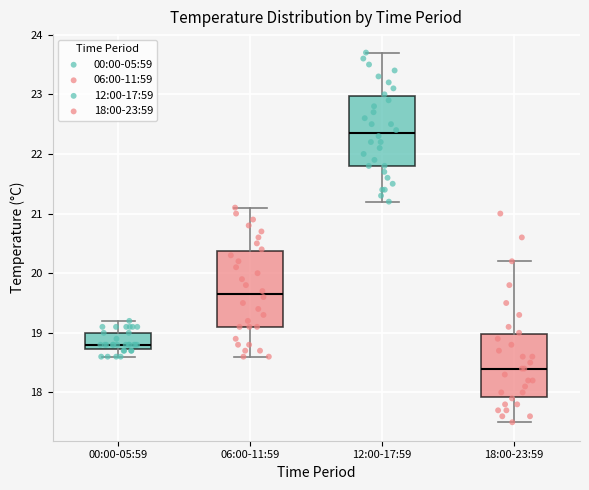

Reading left to right, transcribe this box plot: for each box, give where its median line is, the range the box spans, and where its two whiskers end, as read against the y-axis. The values are not printed on the chart, so give them approximately, as read against the axis.

00:00-05:59: median 18.8, box 18.7 to 19.0, whiskers 18.6 to 19.2
06:00-11:59: median 19.7, box 19.1 to 20.4, whiskers 18.6 to 21.1
12:00-17:59: median 22.4, box 21.8 to 23.0, whiskers 21.2 to 23.7
18:00-23:59: median 18.4, box 17.9 to 19.0, whiskers 17.5 to 20.2